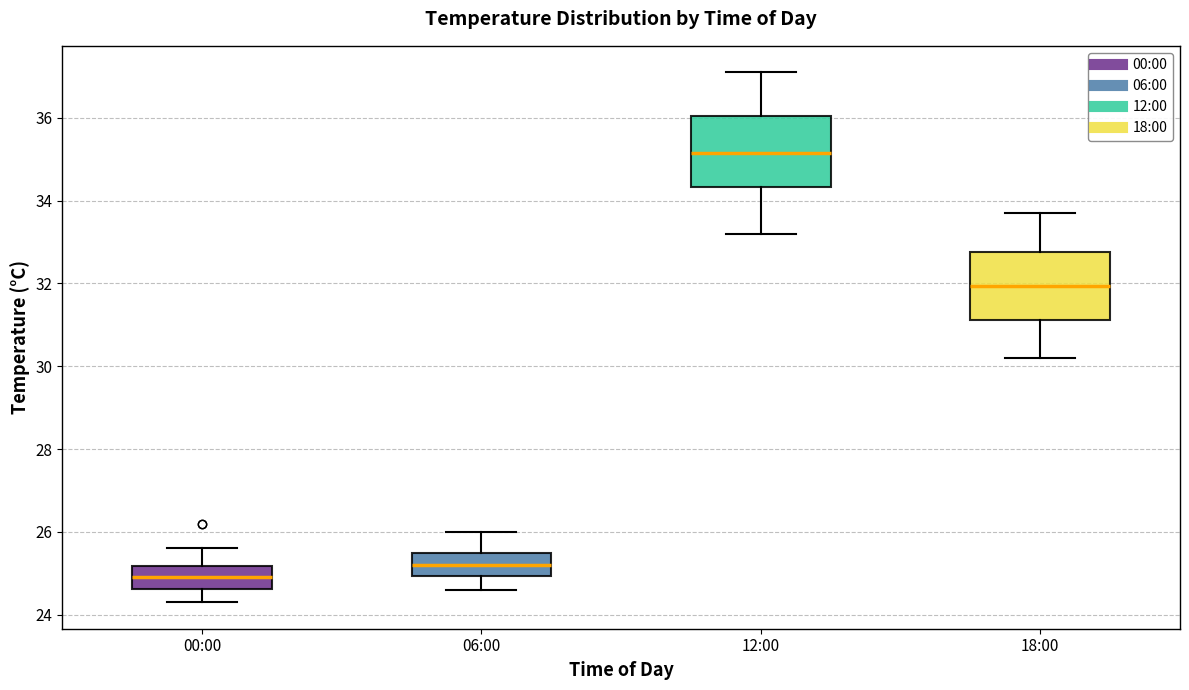

Reading left to right, transcribe this box plot: for each box, give where its median line is, the range the box spans, and where its two whiskers end, as read against the y-axis. The values are not printed on the chart, so give them approximately, as read against the axis.

00:00: median 25.0, box 24.6 to 25.2, whiskers 24.4 to 25.6
06:00: median 25.2, box 25.0 to 25.6, whiskers 24.6 to 26.0
12:00: median 35.2, box 34.4 to 36.0, whiskers 33.2 to 37.2
18:00: median 32.0, box 31.2 to 32.8, whiskers 30.2 to 33.8